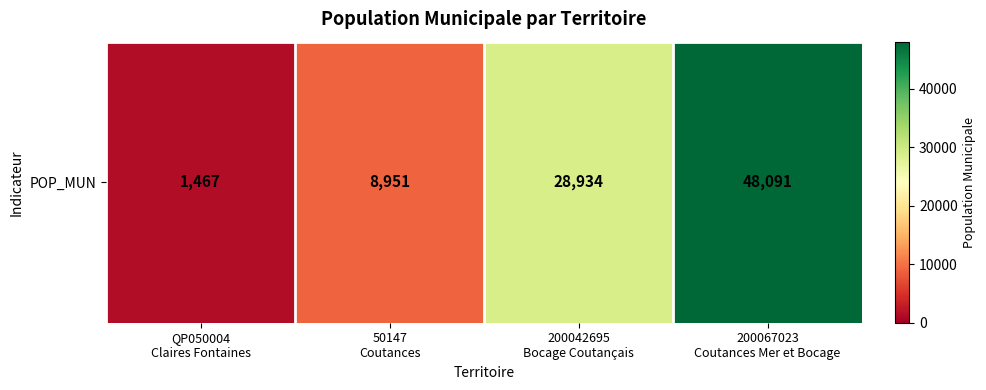

List the labels in order of value, largest first.

200067023
Coutances Mer et Bocage, 200042695
Bocage Coutançais, 50147
Coutances, QP050004
Claires Fontaines